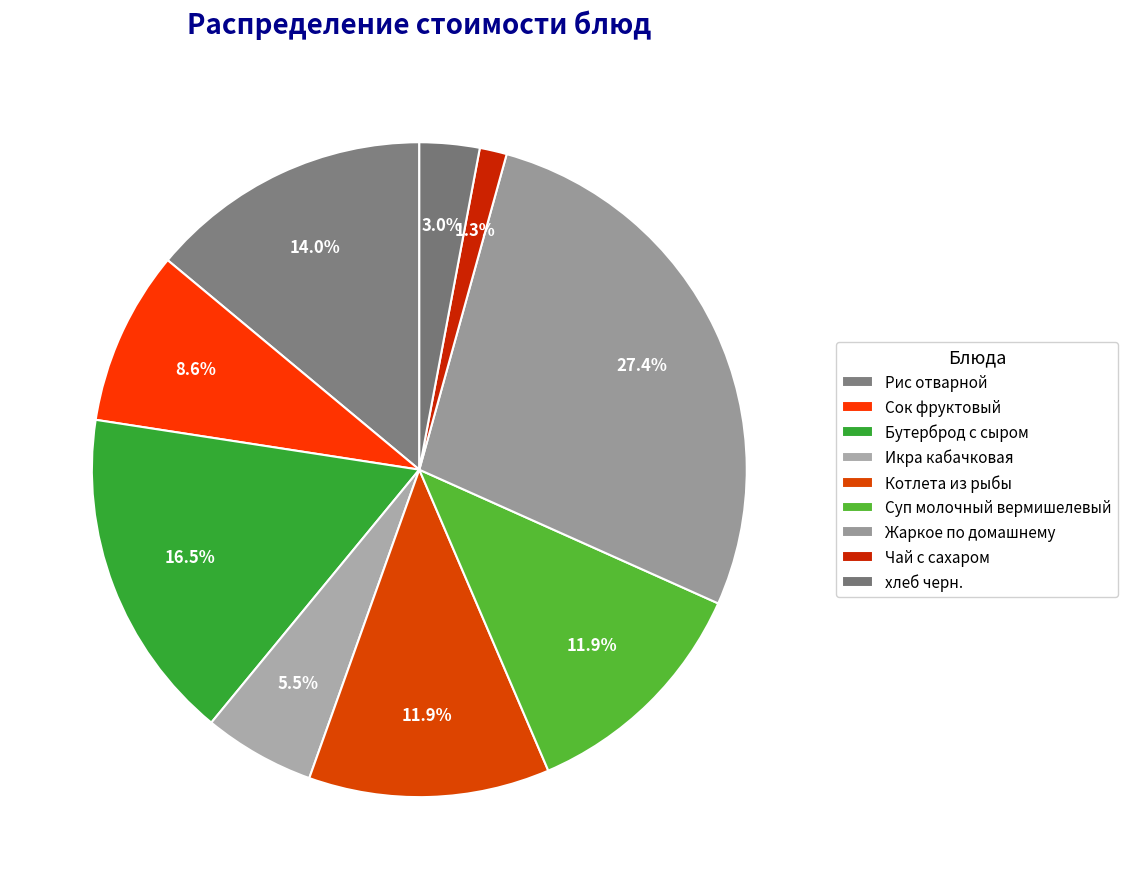

Rank the categories by value from highest to lowest.

Жаркое по домашнему, Бутерброд с сыром, Рис отварной, Котлета из рыбы, Суп молочный вермишелевый, Сок фруктовый, Икра кабачковая, хлеб черн., Чай с сахаром